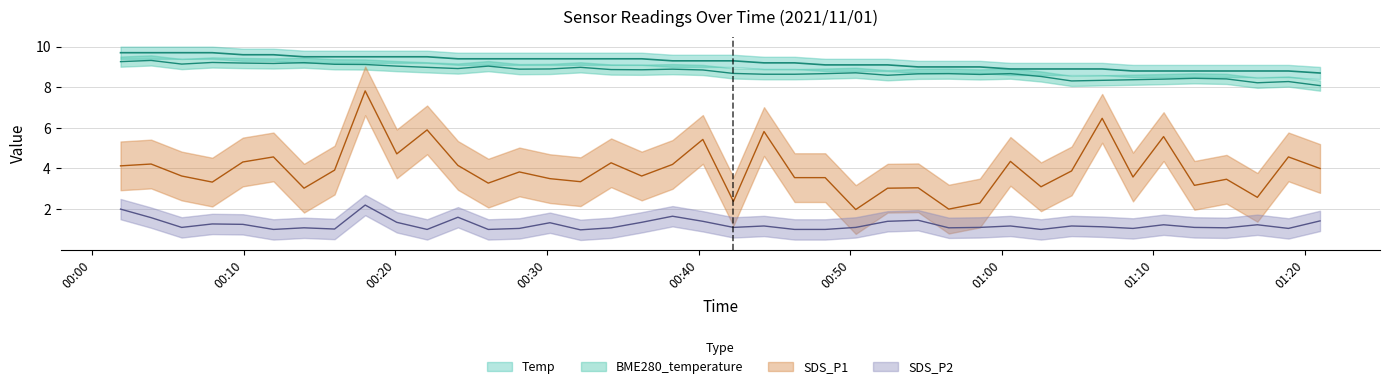

Rank the series at 2021/11/01 00:32:13 from lowest to highest value.

SDS_P2, SDS_P1, BME280_temperature, Temp